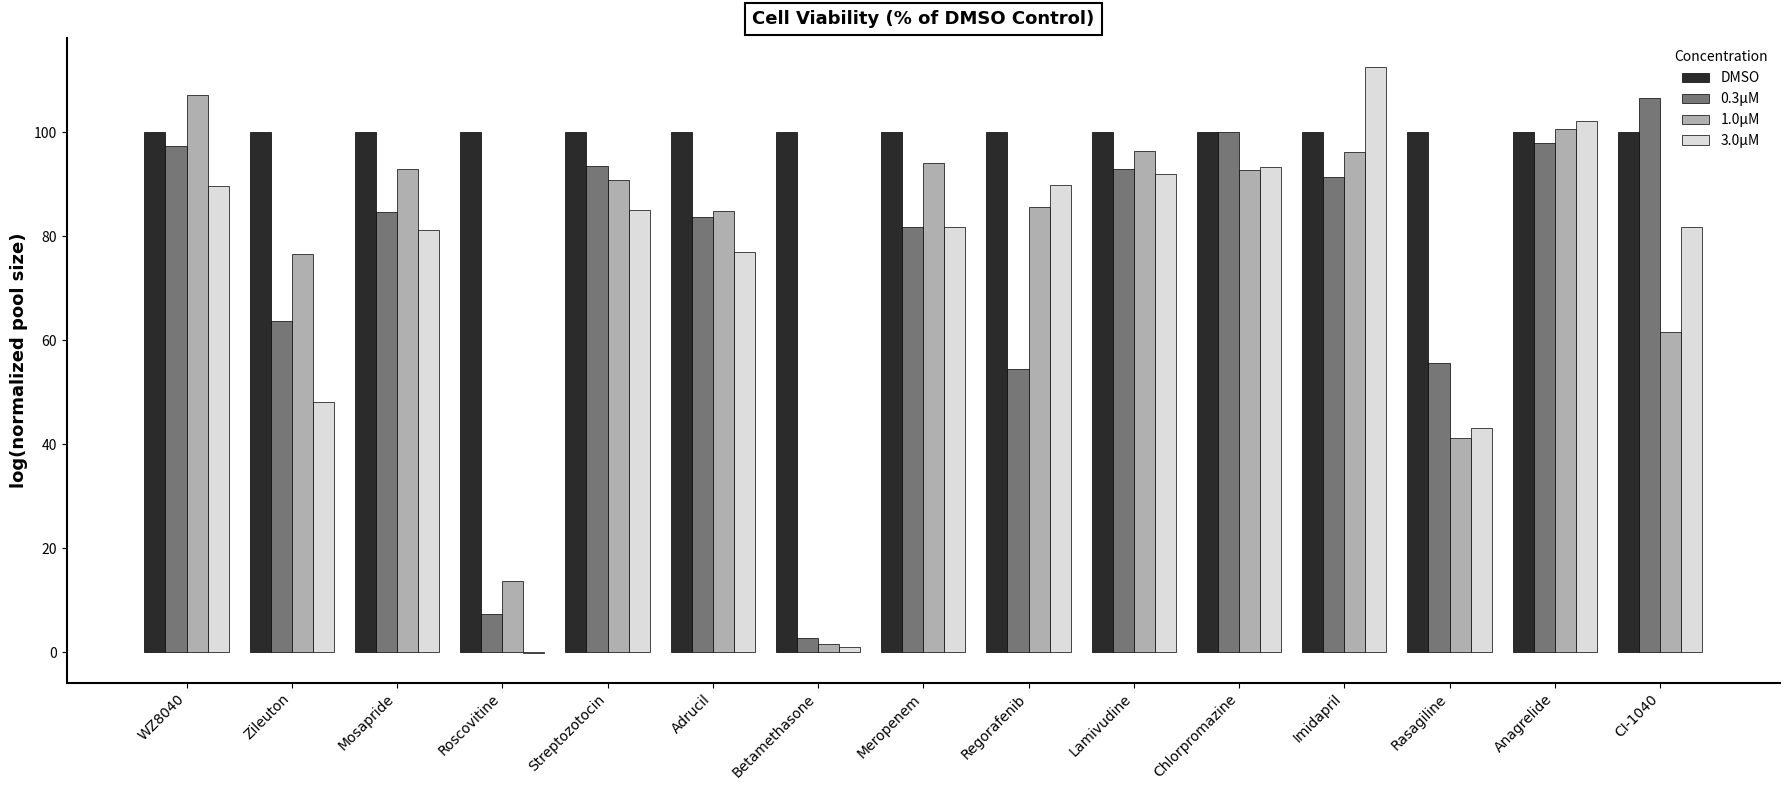

Which label corresponds to the largest value in the chart?

Imidapril